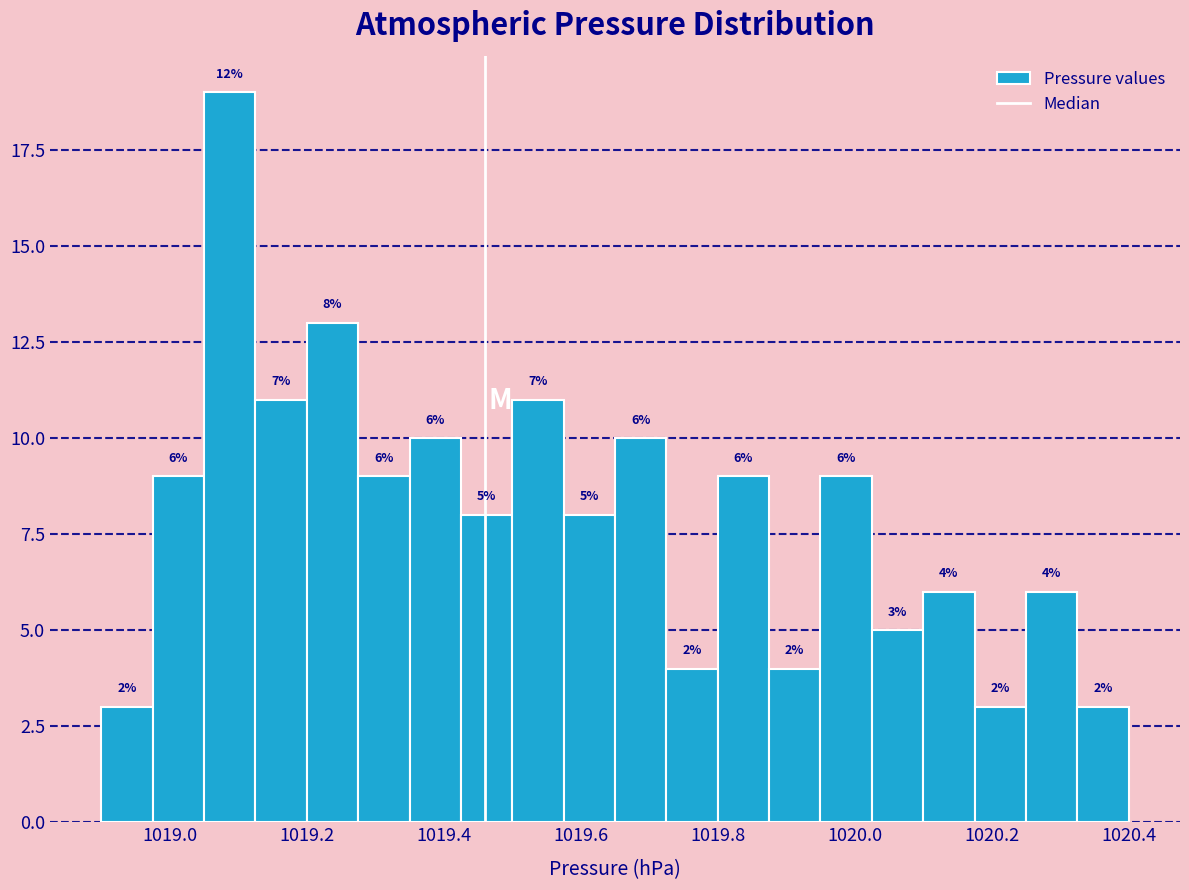

Around what value on the x-axis is the tallest bar? Give the approximate position of its centre, as read against the axis.

1019.08